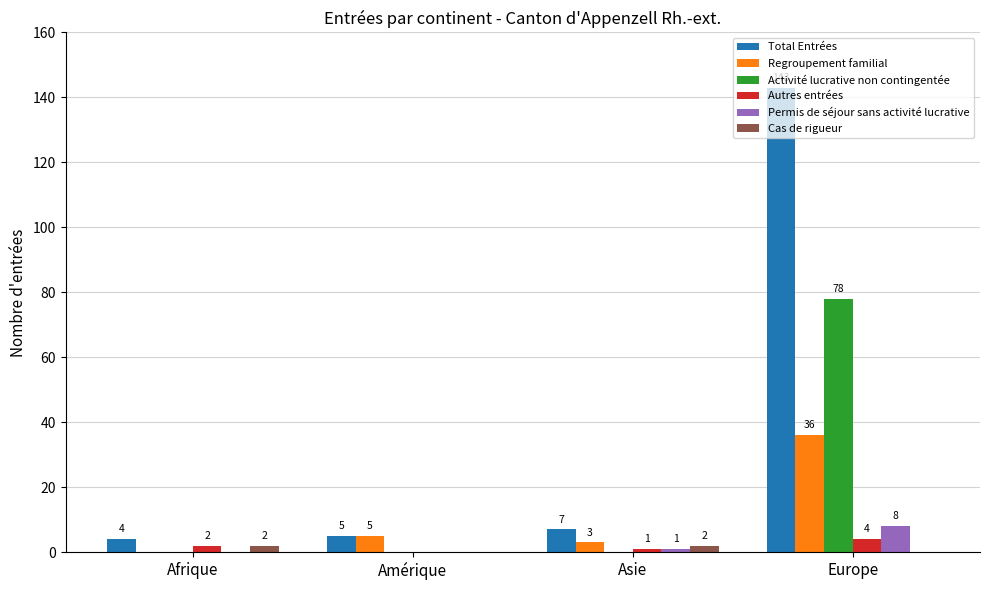

At which category is the sum across all series the highest?

Europe